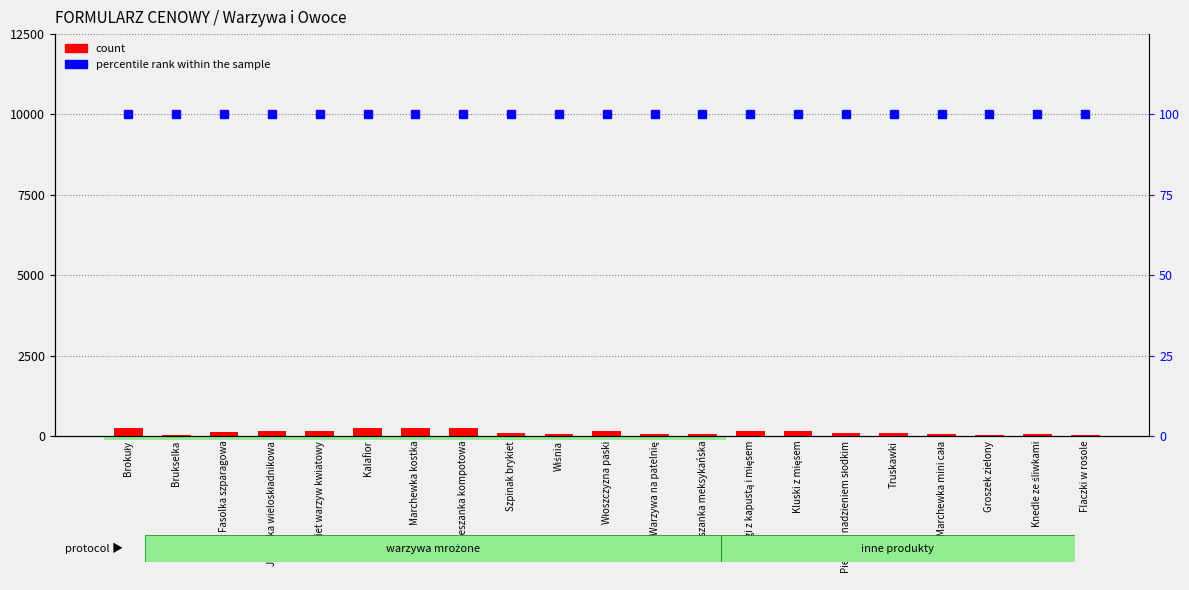

Reading right to left, extract all data points from this chart.

count: 40	50	30	50	80	100	140	140	50	50	150	50	80	250	250	250	150	150	130	15	250
percentile rank within the sample: 100	100	100	100	100	100	100	100	100	100	100	100	100	100	100	100	100	100	100	100	100